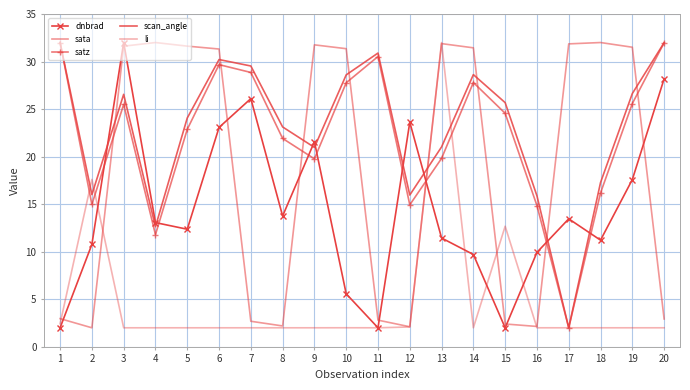

True or false: satz and scan_angle cross at least once.

False